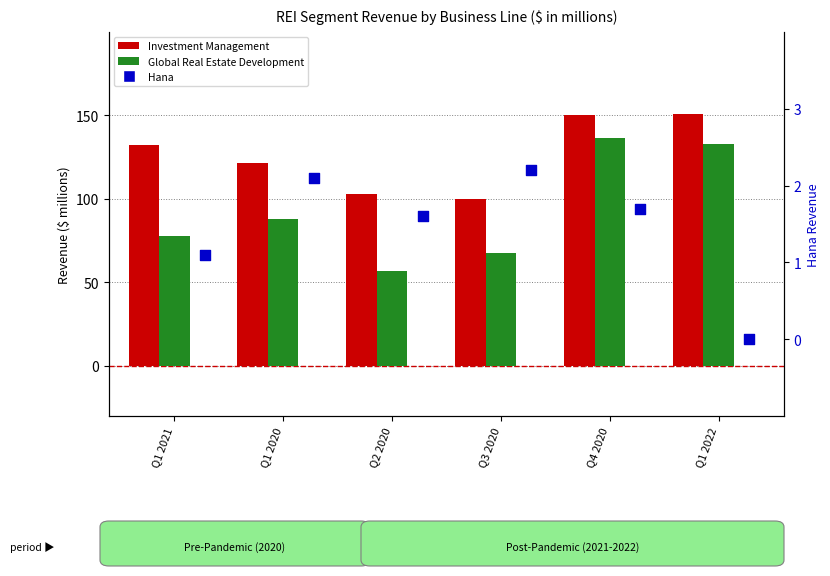

What are all the series names shown in the legend?

Investment Management, Global Real Estate Development, Hana